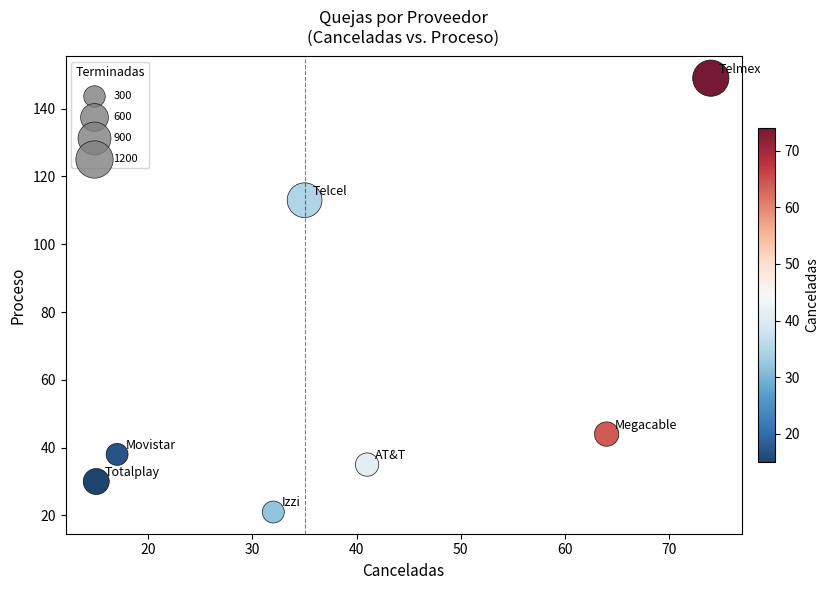

What Y value in the scatter plot is closest to 85?

113